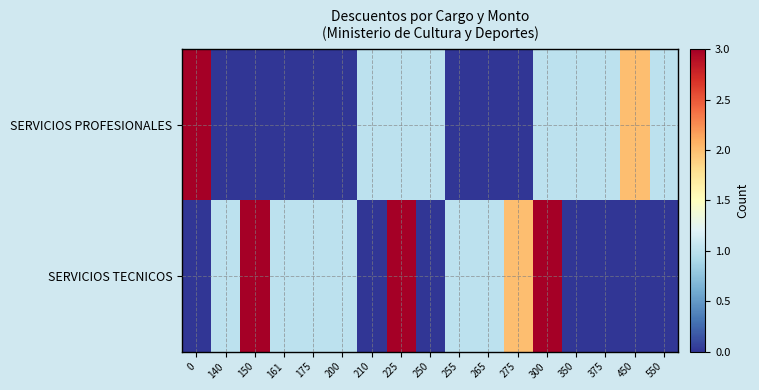

What is the difference between the highest and lowest values at 150?

3